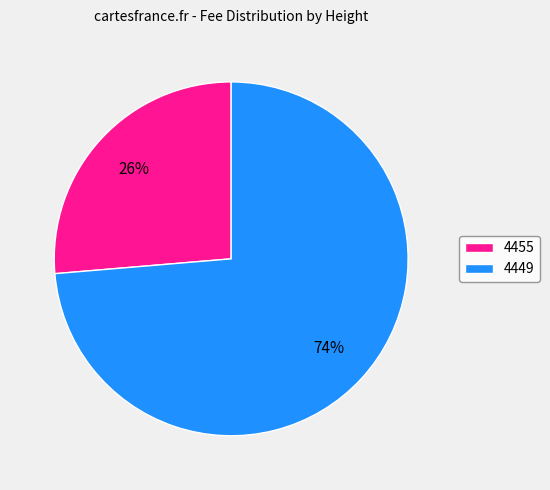

Is there a majority slice in this chart?

Yes